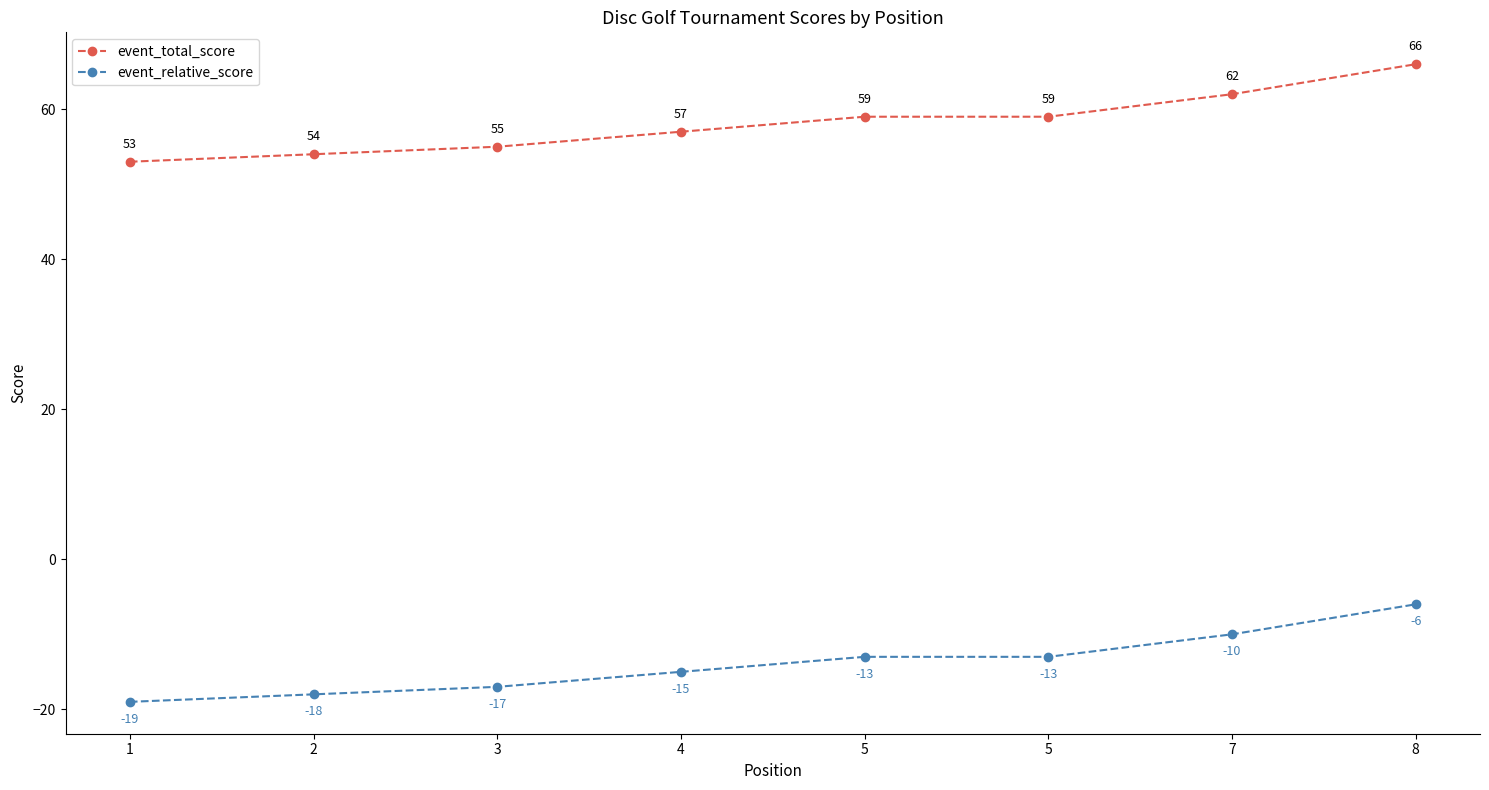

What is the value of the event_relative_score point at the 6th from the left?

-13